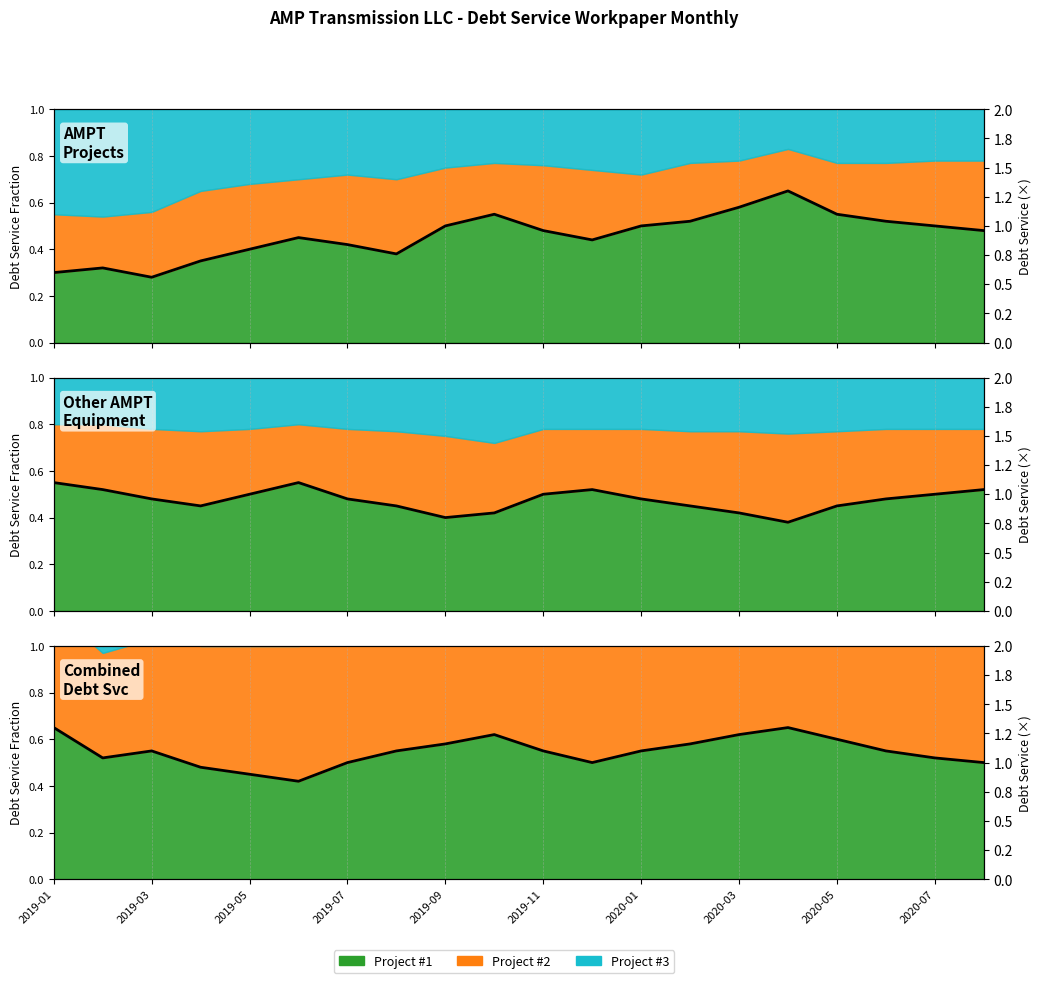

What is the value of the 3rd point from the left?

1.1